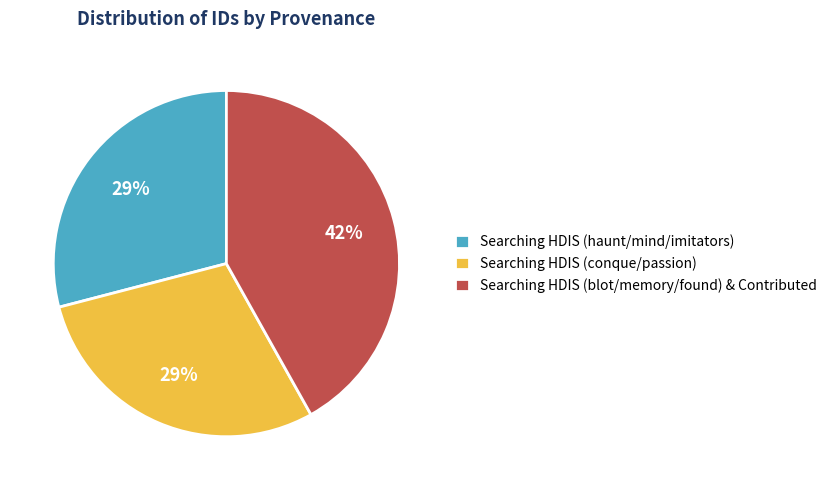

Combined, do Searching HDIS (haunt/mind/imitators) and Searching HDIS (blot/memory/found) & Contributed account for over 50%?

Yes